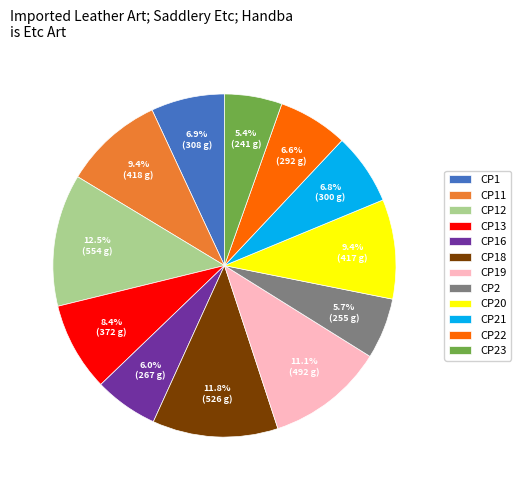

Is CP20 the majority of the pie?

No